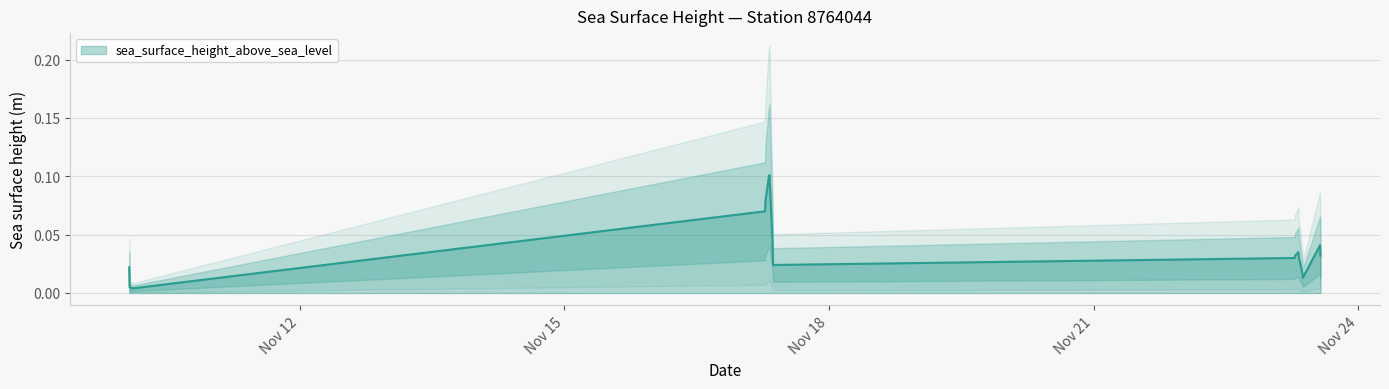

Reading right to left, what are all the values shown in this chart?

0.0	0.0	0.0	0.0	0.0	0.0	0.0	0.0	0.0	0.0	0.0	0.0	0.1	0.1	0.1	0.1	0.1	0.0	0.0	0.0